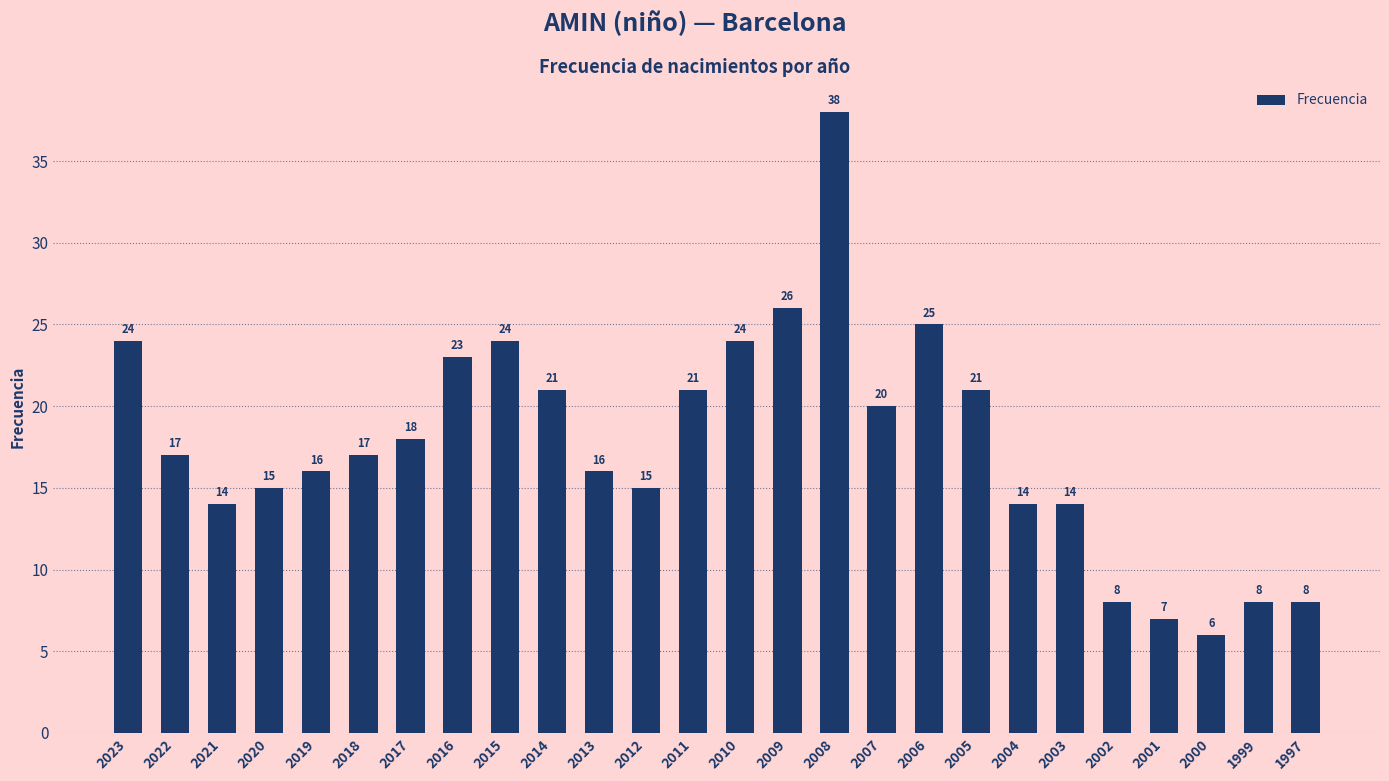

Reading left to right, extract all data points from this chart.

24	17	14	15	16	17	18	23	24	21	16	15	21	24	26	38	20	25	21	14	14	8	7	6	8	8